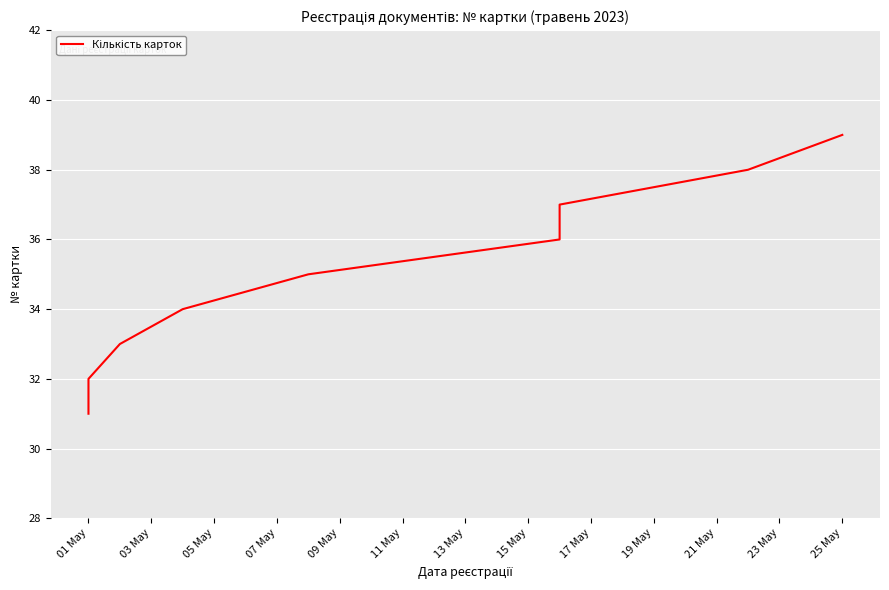

How many categories are shown in the chart?

9